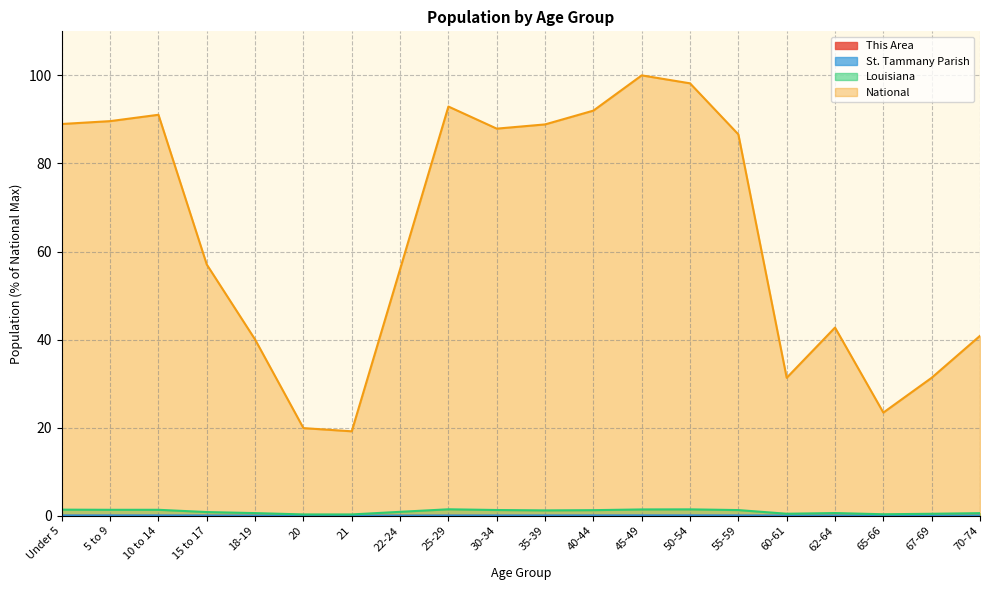

How many values in the Louisiana series are below 1?

10